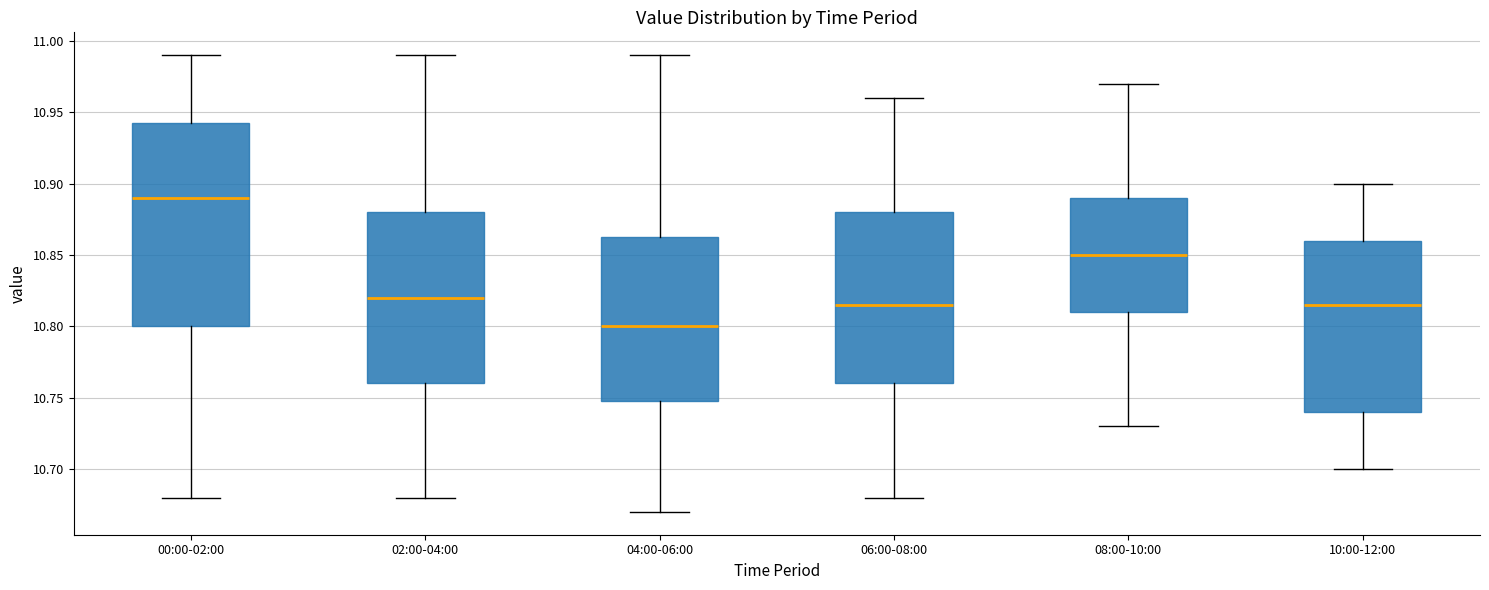

Which box has the highest median line?

00:00-02:00